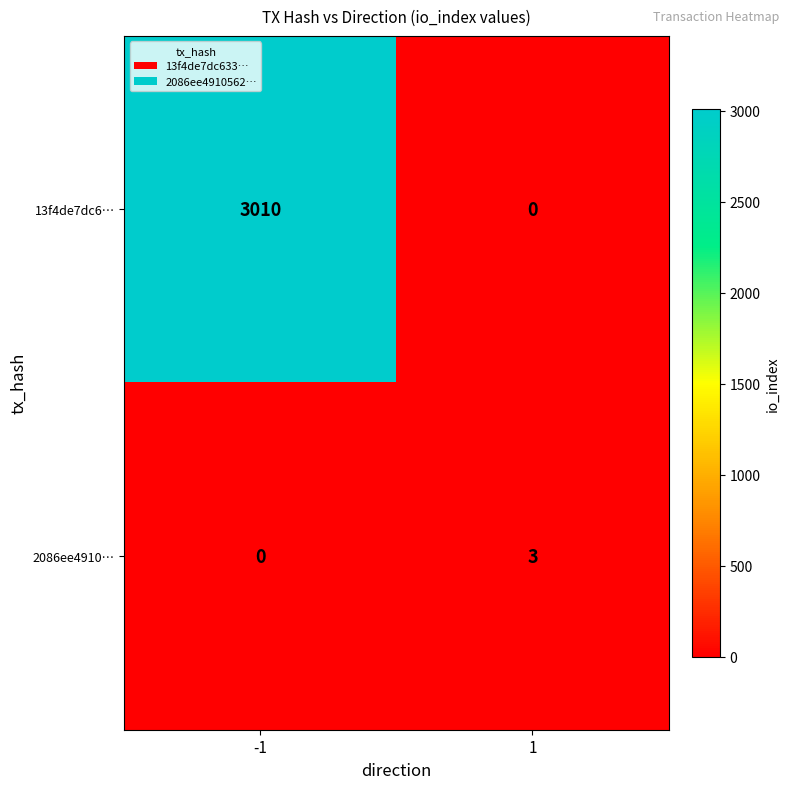

List the series in order of their peak value, highest first.

13f4de7dc6…, 2086ee4910…